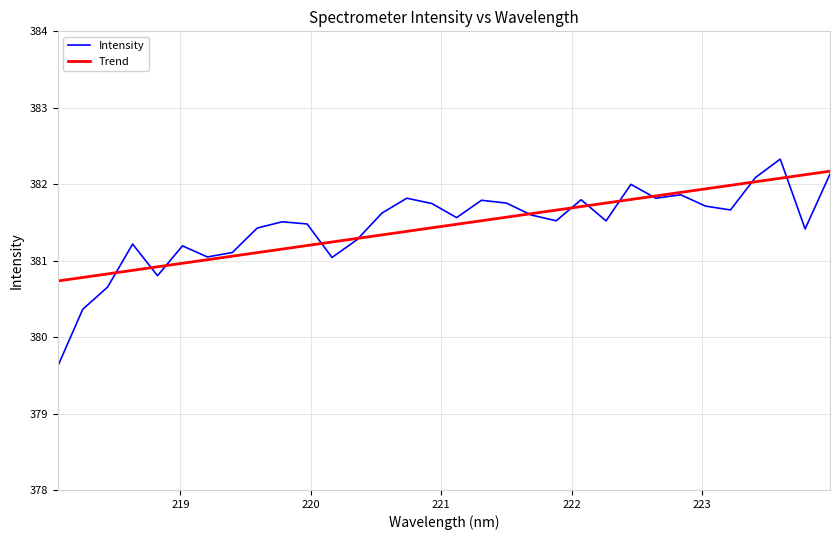

What is the lowest value of the Intensity series?

379.6